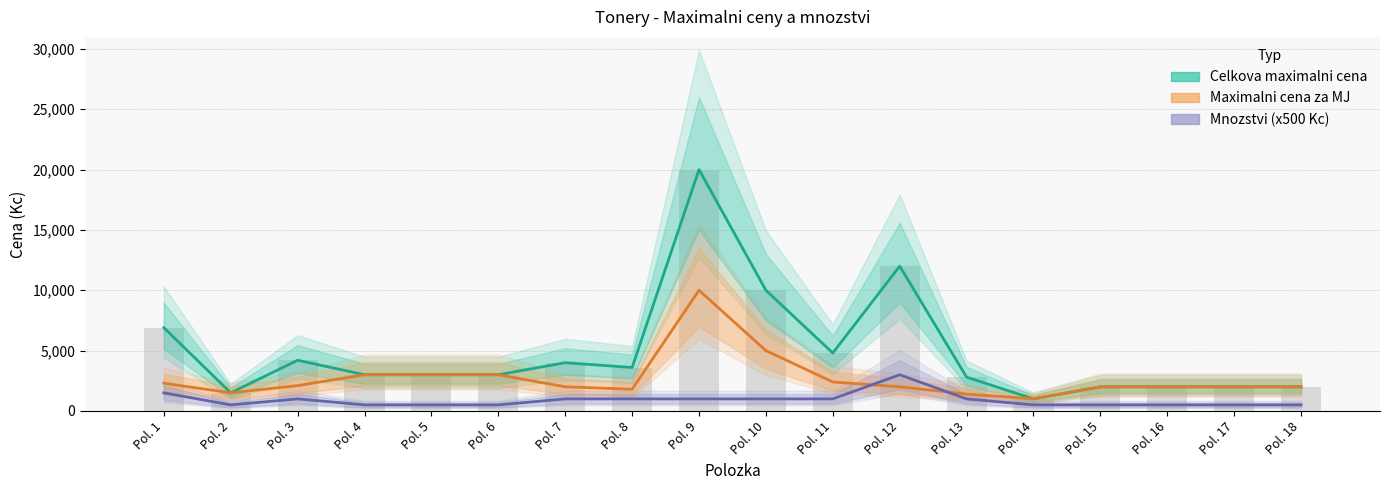

How many bars are there in each group?

3